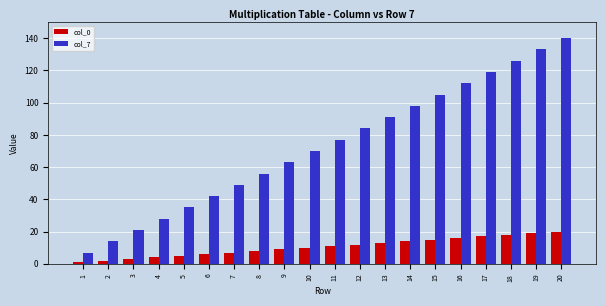

At which category is the sum across all series the highest?

20